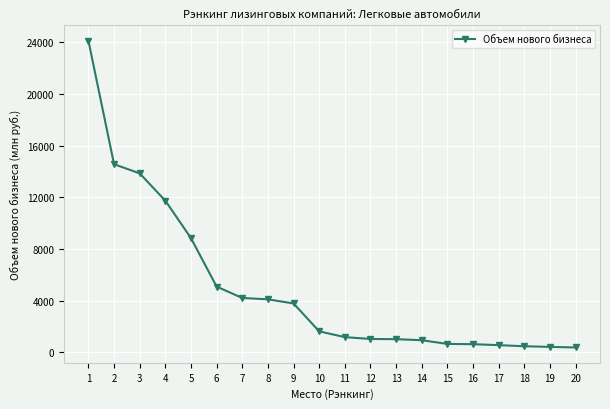

Does the chart have visible grid lines?

Yes